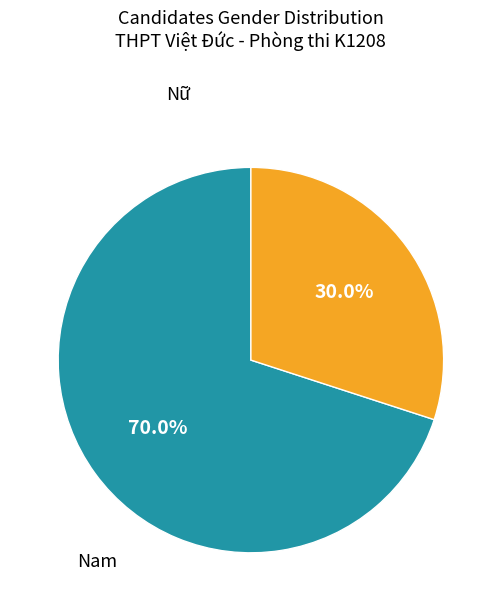

How many slices are in this pie chart?

2